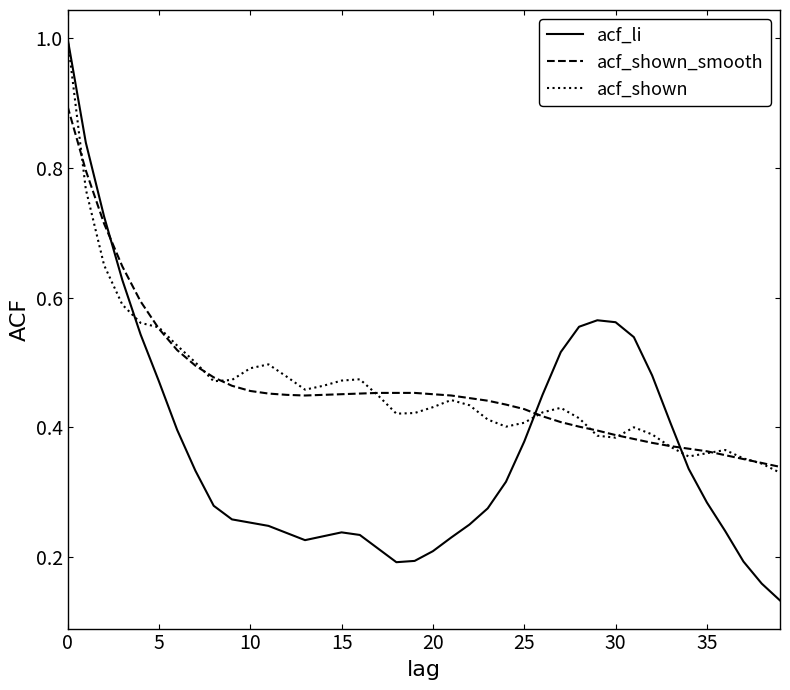

True or false: acf_shown_smooth and acf_li cross at least once.

True